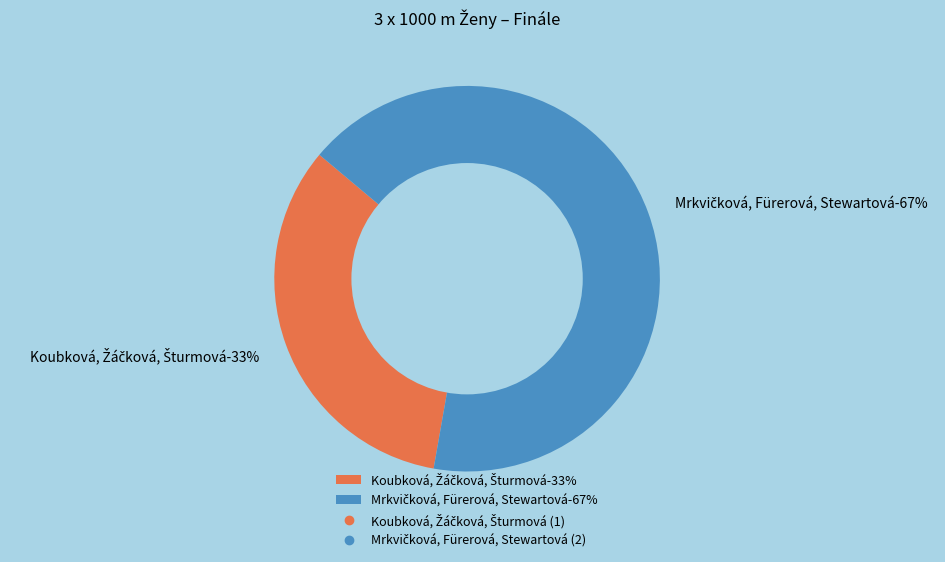

Between Koubková, Žáčková, Šturmová and Mrkvičková, Fürerová, Stewartová, which is larger?

Mrkvičková, Fürerová, Stewartová